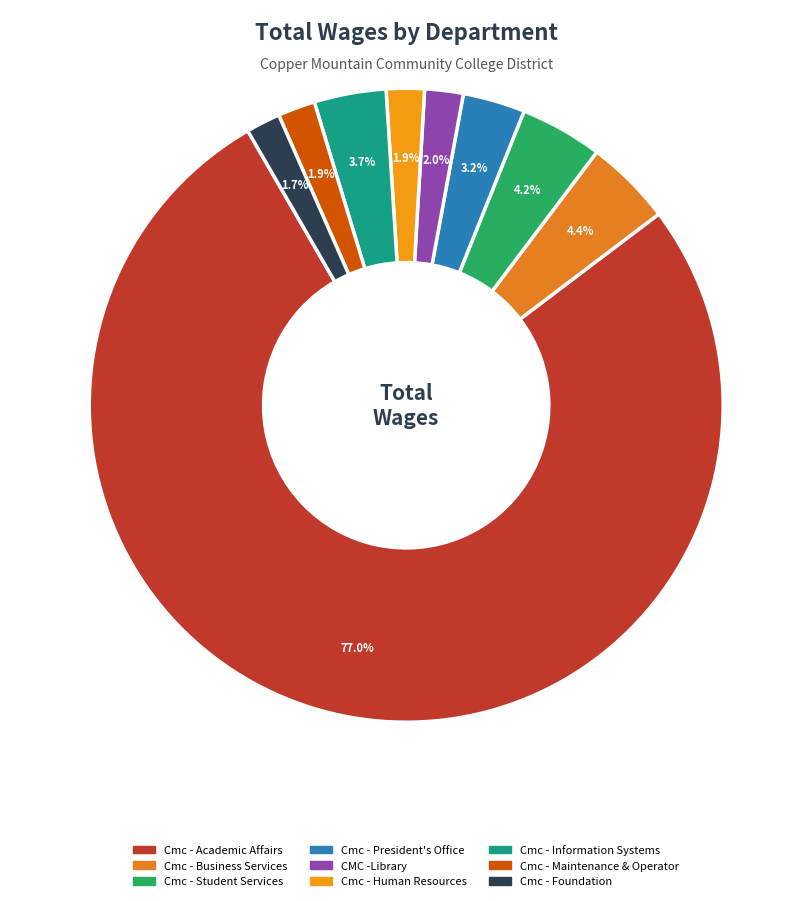

To the nearest percent, what is the combined percentage of CMC -Library and Cmc - Maintenance & Operator?

4%